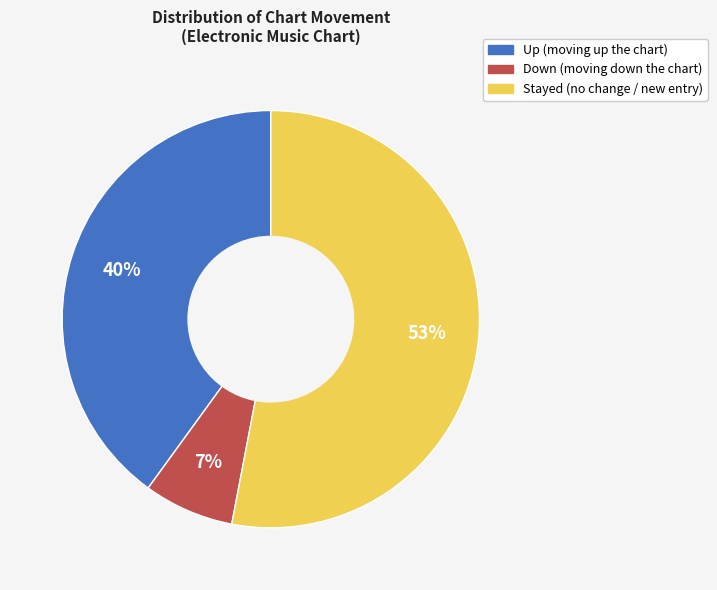

To the nearest percent, what is the difference between the largest and smallest slice percentages?

46%